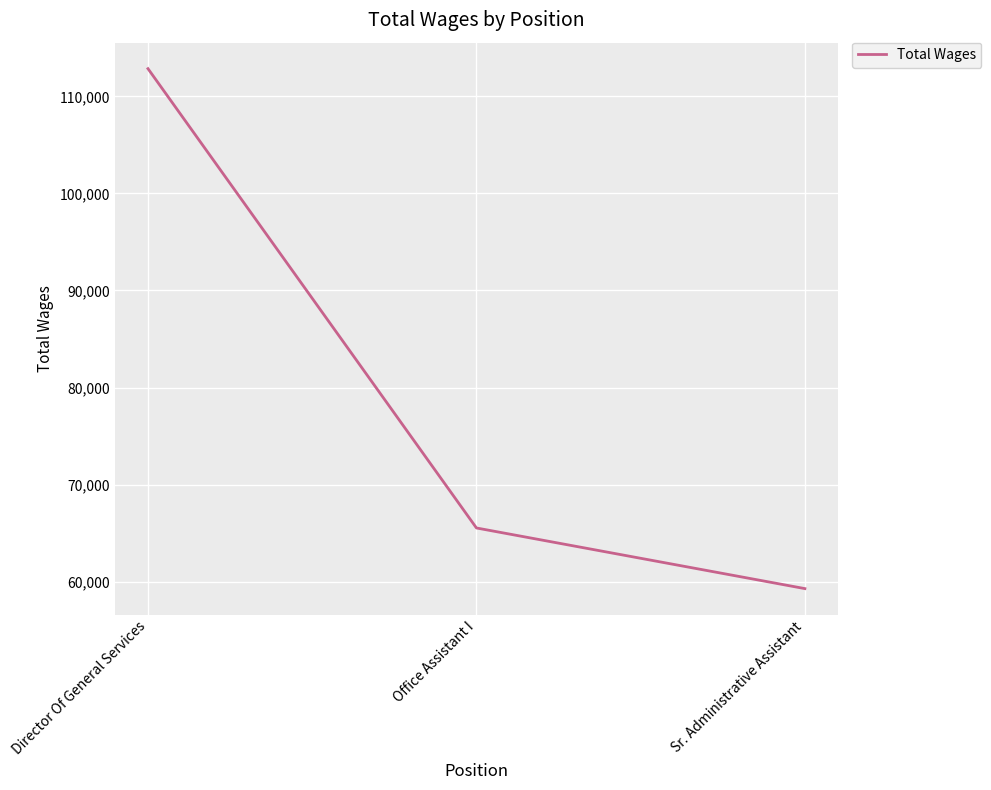

What is the difference between the second highest and minimum values?

6251